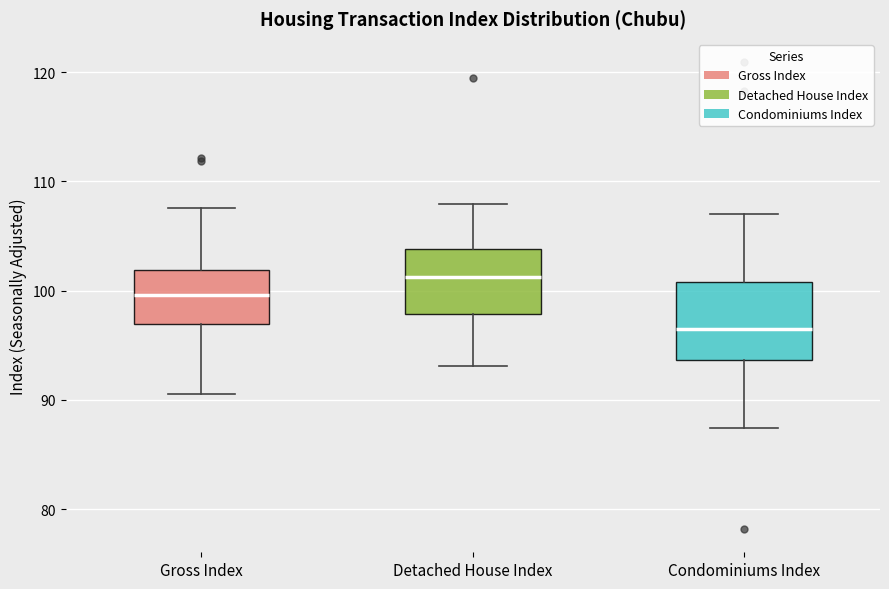

Reading left to right, read every box against the y-axis: the position of its median line, the range the box covers, and the ends of its whiskers. The values are not printed on the chart, so give them approximately, as read against the axis.

Gross Index: median 100, box 97 to 102, whiskers 91 to 108
Detached House Index: median 101, box 98 to 104, whiskers 93 to 108
Condominiums Index: median 97, box 94 to 101, whiskers 87 to 107